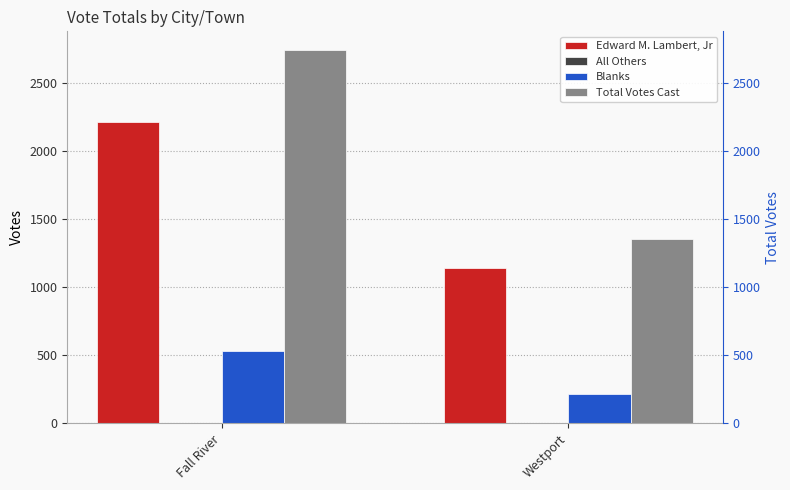

How many groups of bars are there?

2